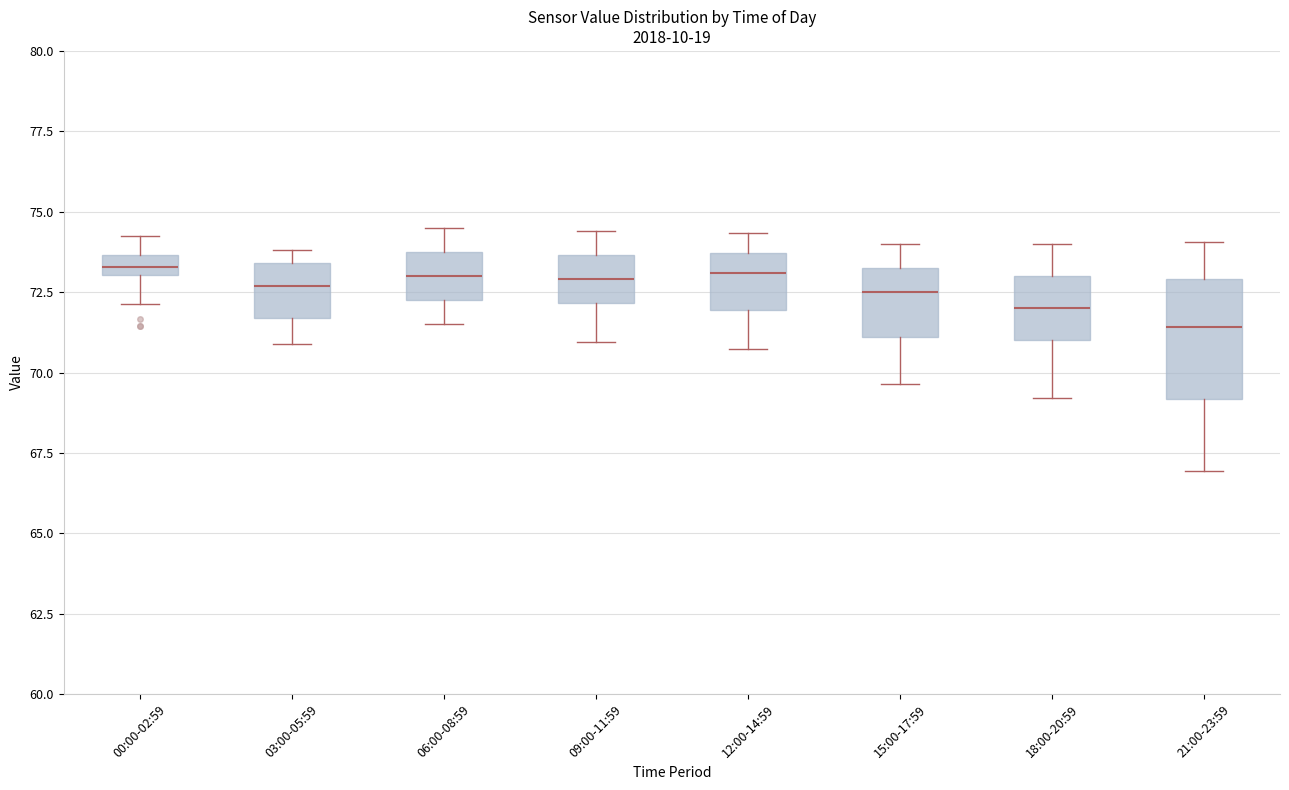

Where does the median line of the box for 21:00-23:59 sit on the y-axis? The values are not printed on the chart, so give them approximately, as read against the axis.

71.5